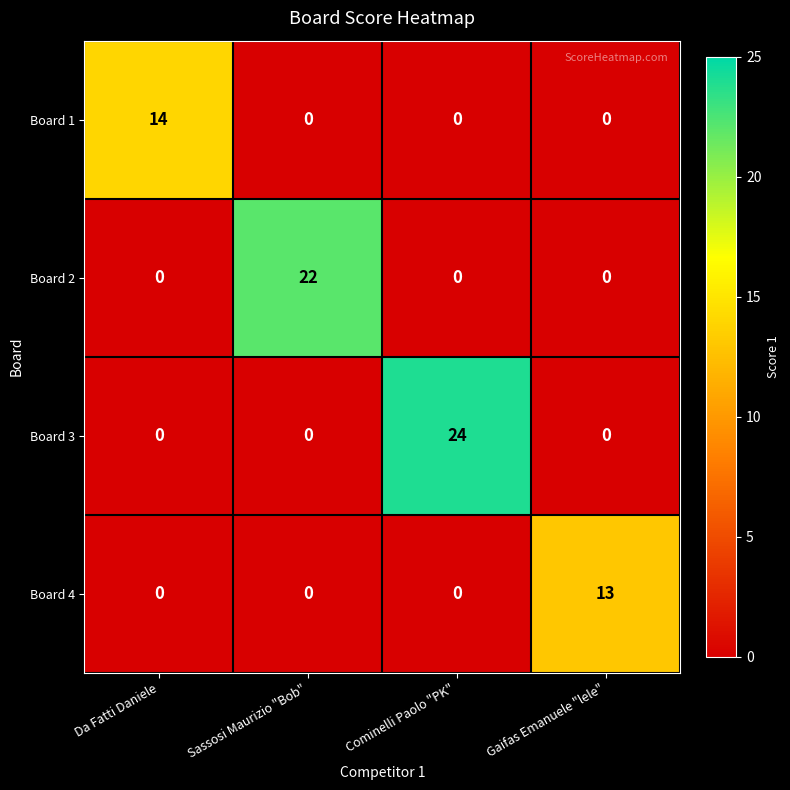

Which series has the widest spread of values?

Board 3